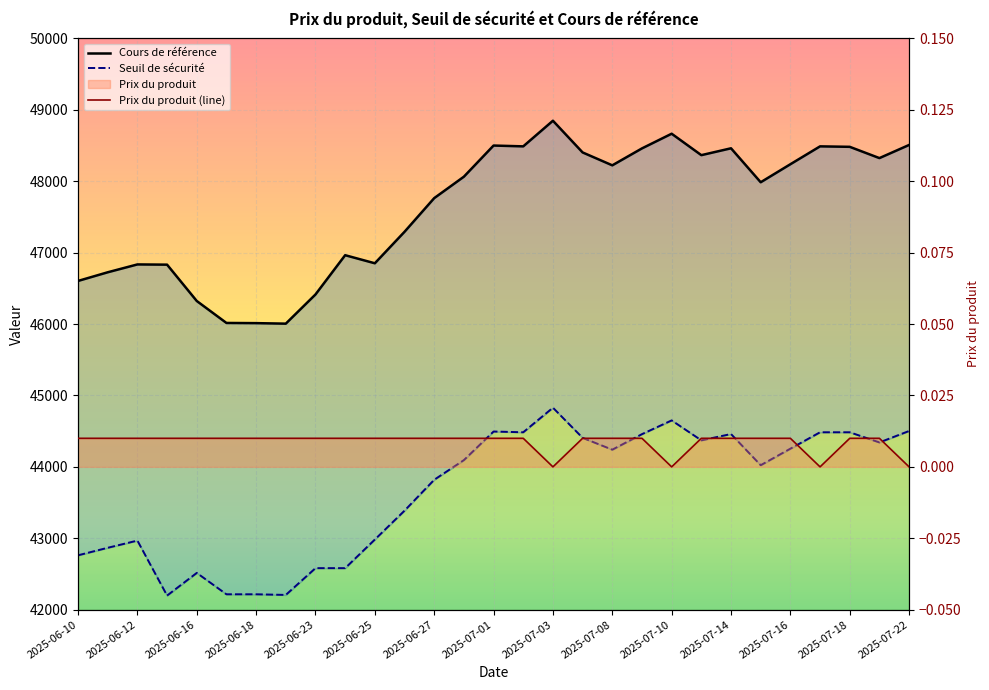

The Seuil de sécurité series shows 44502.4 at 2025-07-22. True or false?

True